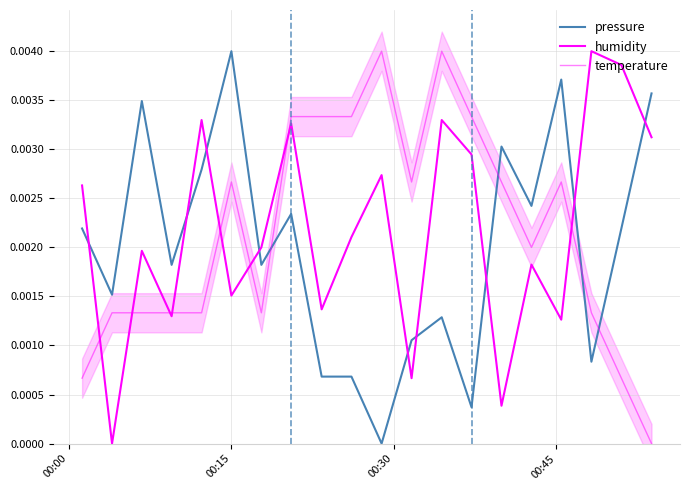

How many intersections are there between pressure and humidity?

9